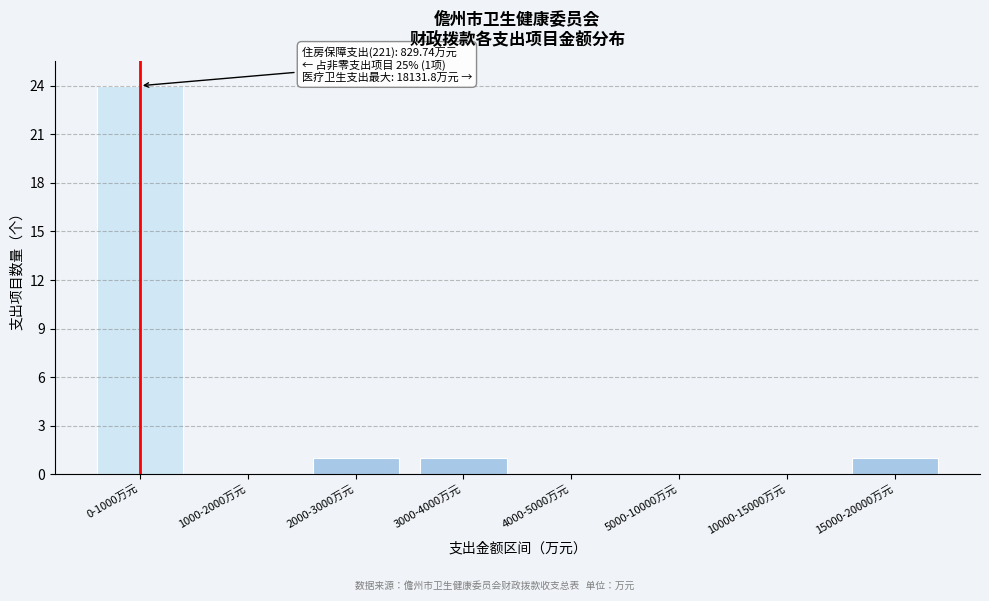

Reading left to right, transcribe all the data shown in this chart.

0-1000万元=24	1000-2000万元=0	2000-3000万元=1	3000-4000万元=1	4000-5000万元=0	5000-10000万元=0	10000-15000万元=0	15000-20000万元=1